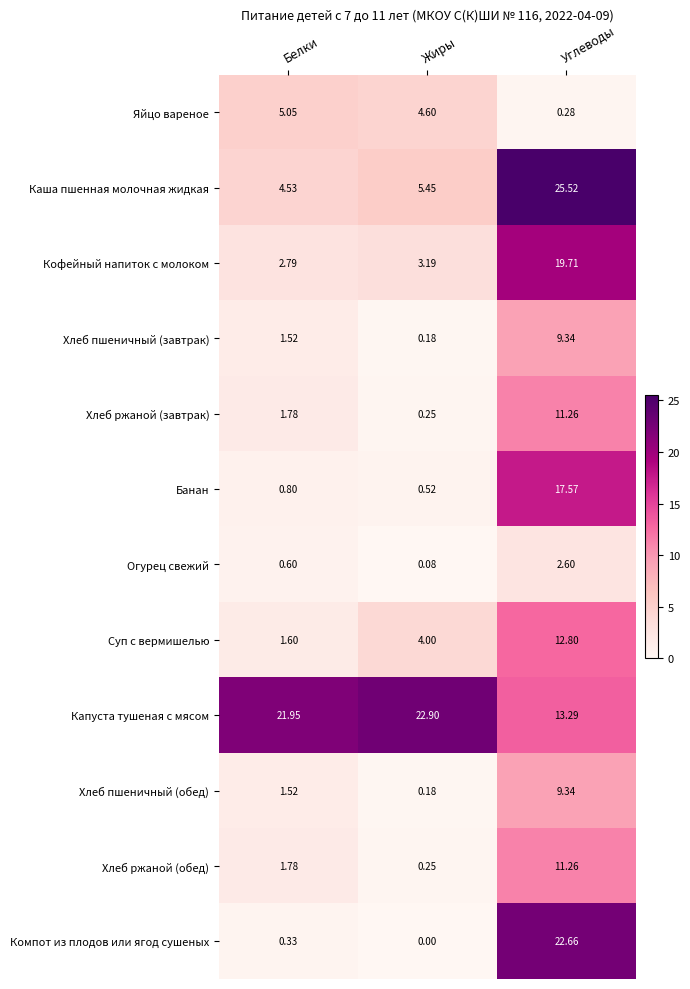

Where does the Хлеб ржаной (обед) series first go above 1?

Белки